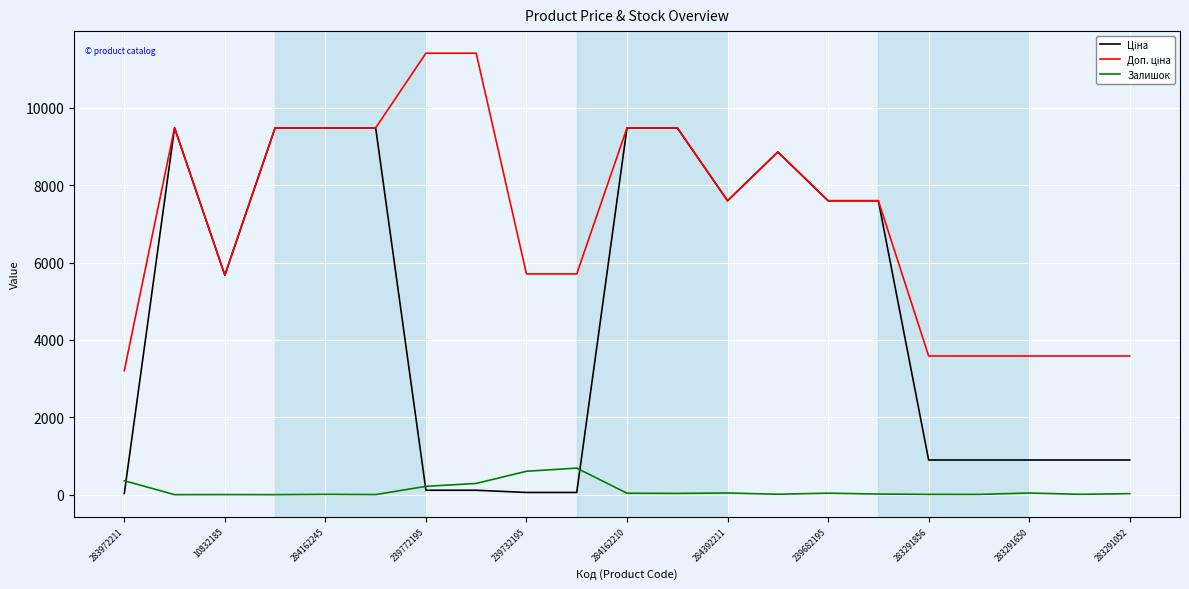

What is the maximum value for Залишок?

686.0